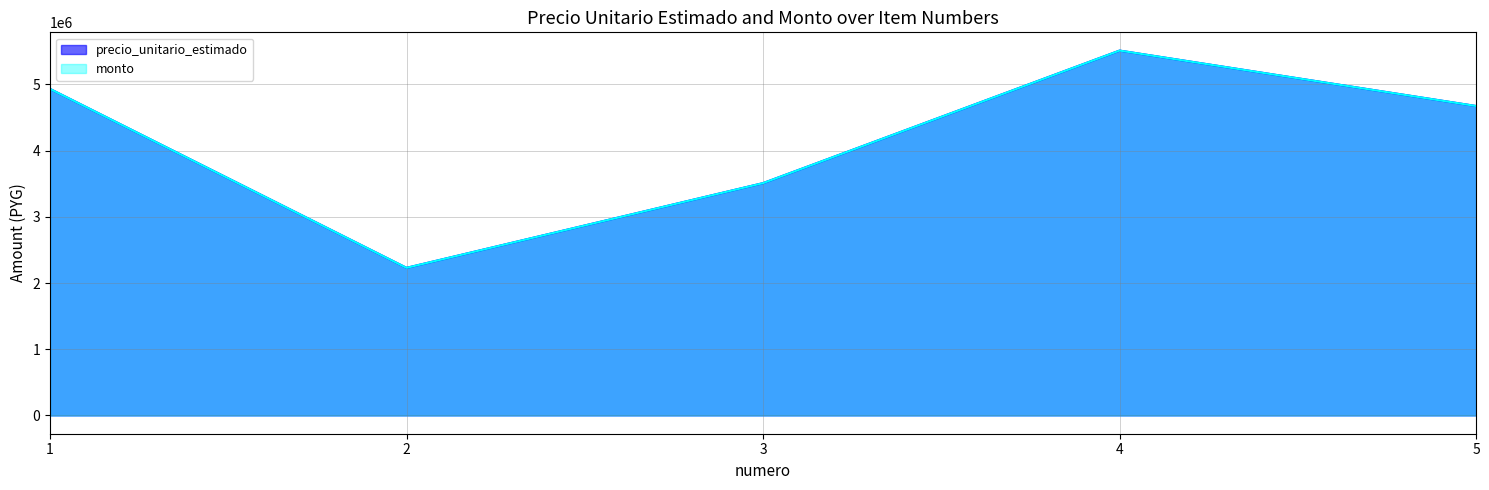

Which series has the largest range (max minus min)?

precio_unitario_estimado